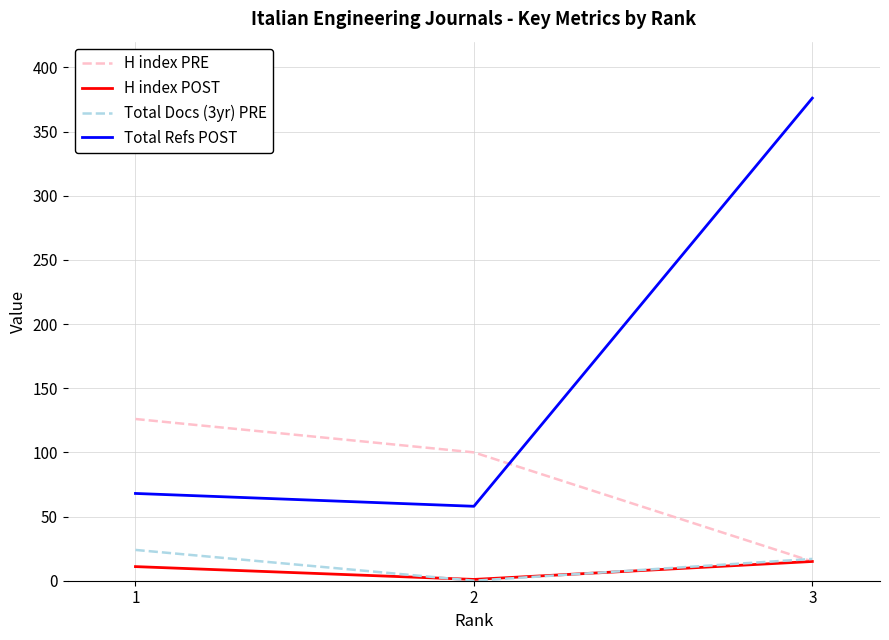

Count the Total Docs (3yr) PRE values in the range 0 to 24.

3